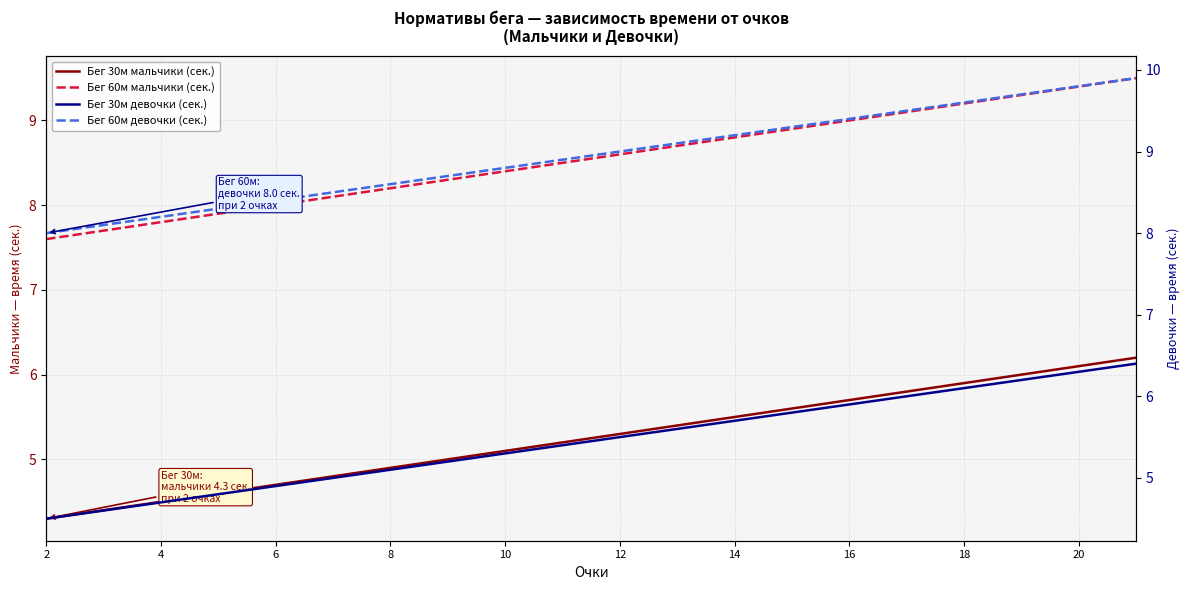

List the series in order of their peak value, lowest first.

Бег 30м мальчики (сек.), Бег 30м девочки (сек.), Бег 60м мальчики (сек.), Бег 60м девочки (сек.)